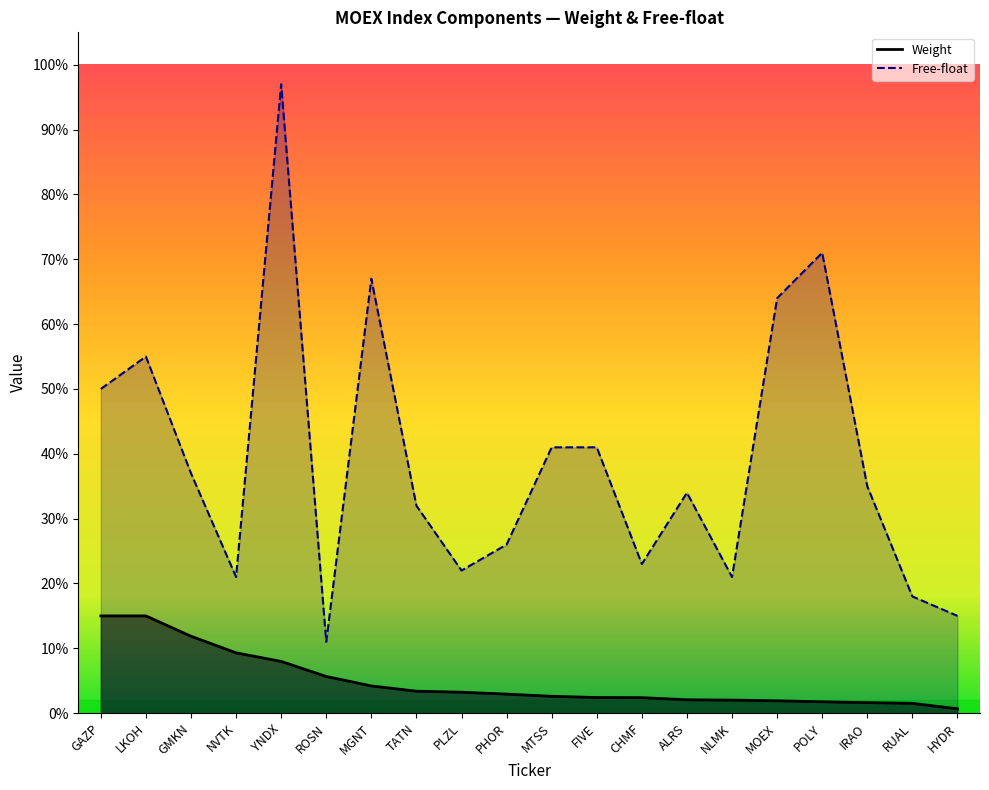

Rank the categories by Weight value from lowest to highest.

HYDR, RUAL, IRAO, POLY, MOEX, NLMK, ALRS, CHMF, FIVE, MTSS, PHOR, PLZL, TATN, MGNT, ROSN, YNDX, NVTK, GMKN, GAZP, LKOH